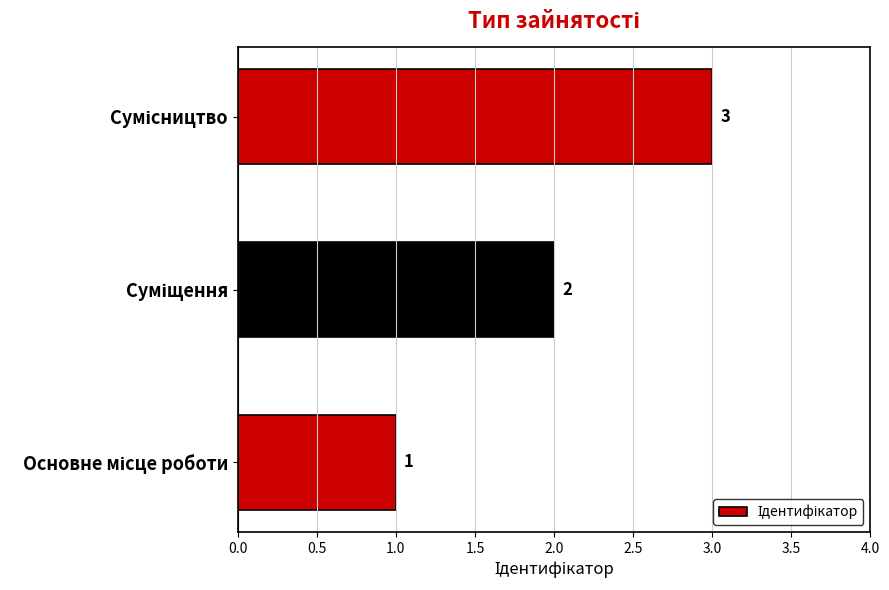

What is the sum of all values?

6